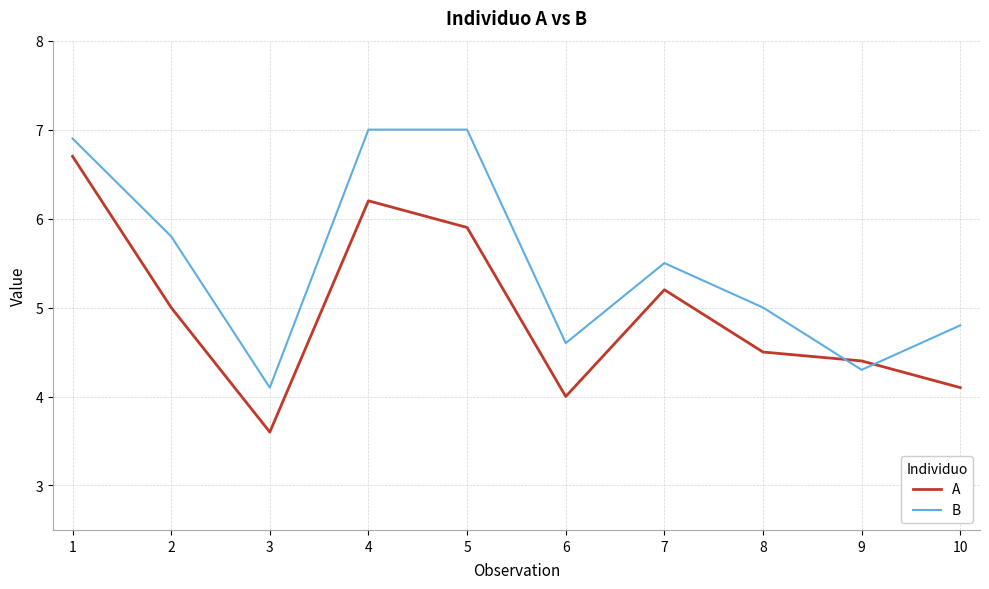

What is the smallest value displayed?

3.6